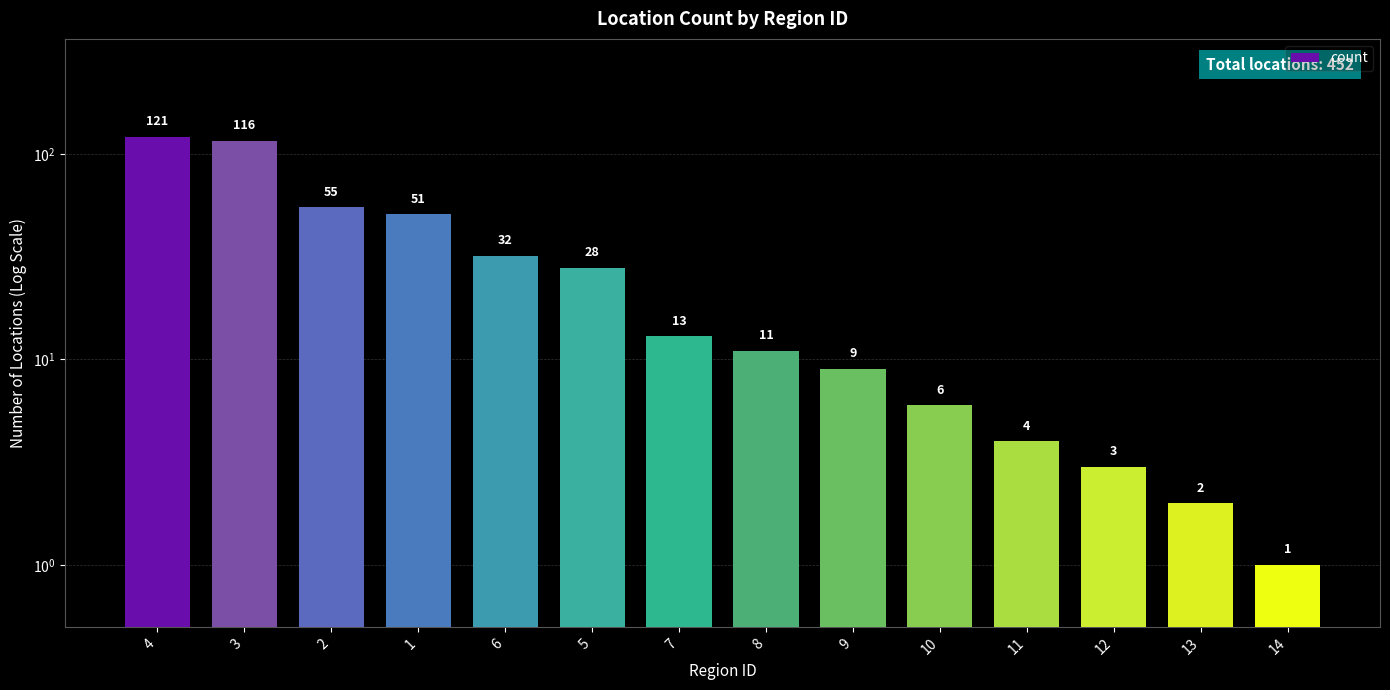

What value does the data have at 2, to the nearest 10?

60